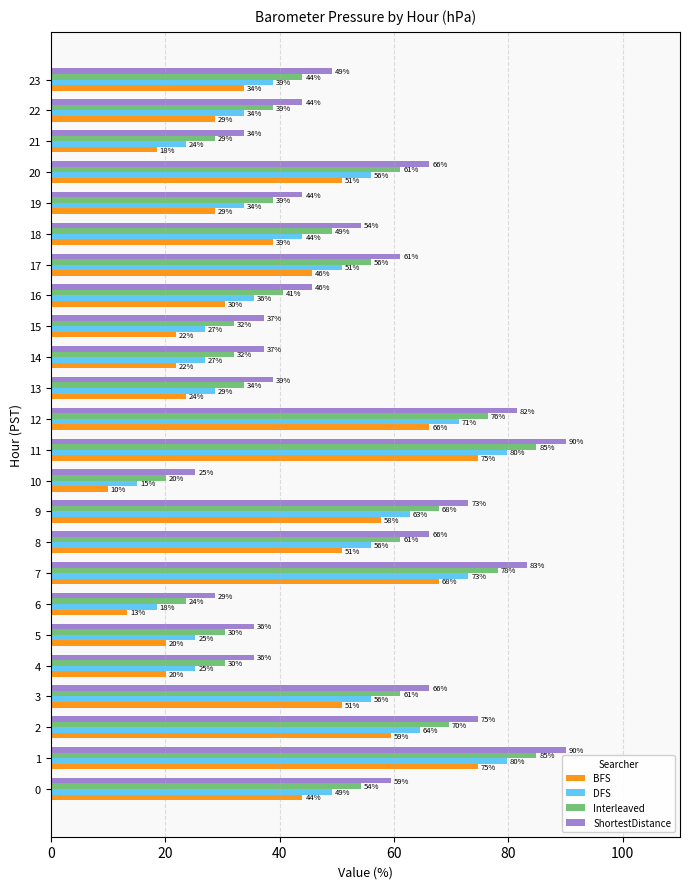

What is the average value of the ShortestDistance series?

55.0